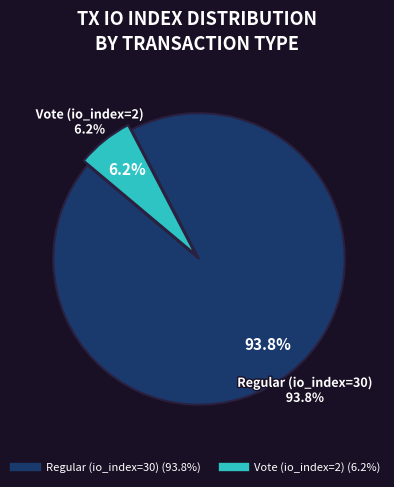

What is the total percentage of Regular (io_index=30) and Vote (io_index=2)?

100.0%